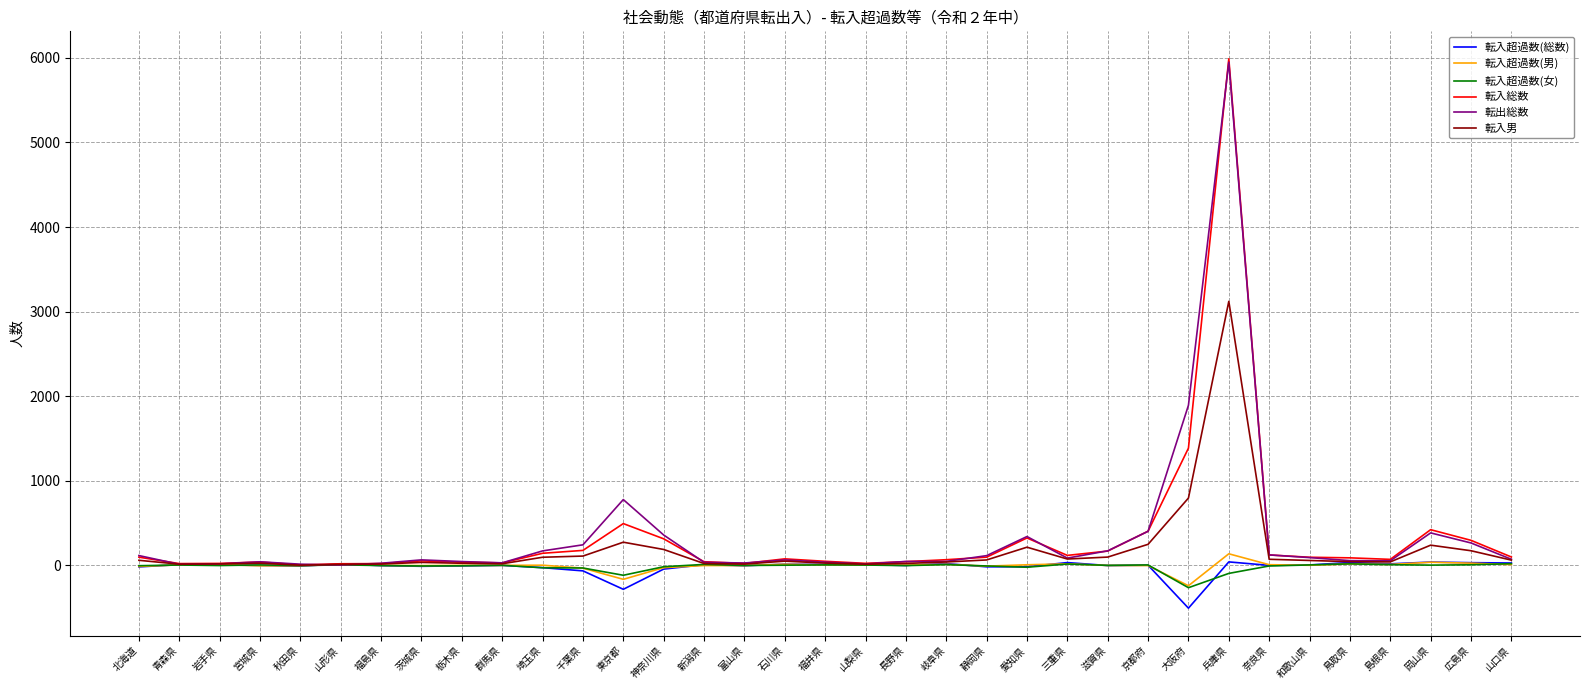

What is the approximate value of 転入総数 at 茨城県?

52